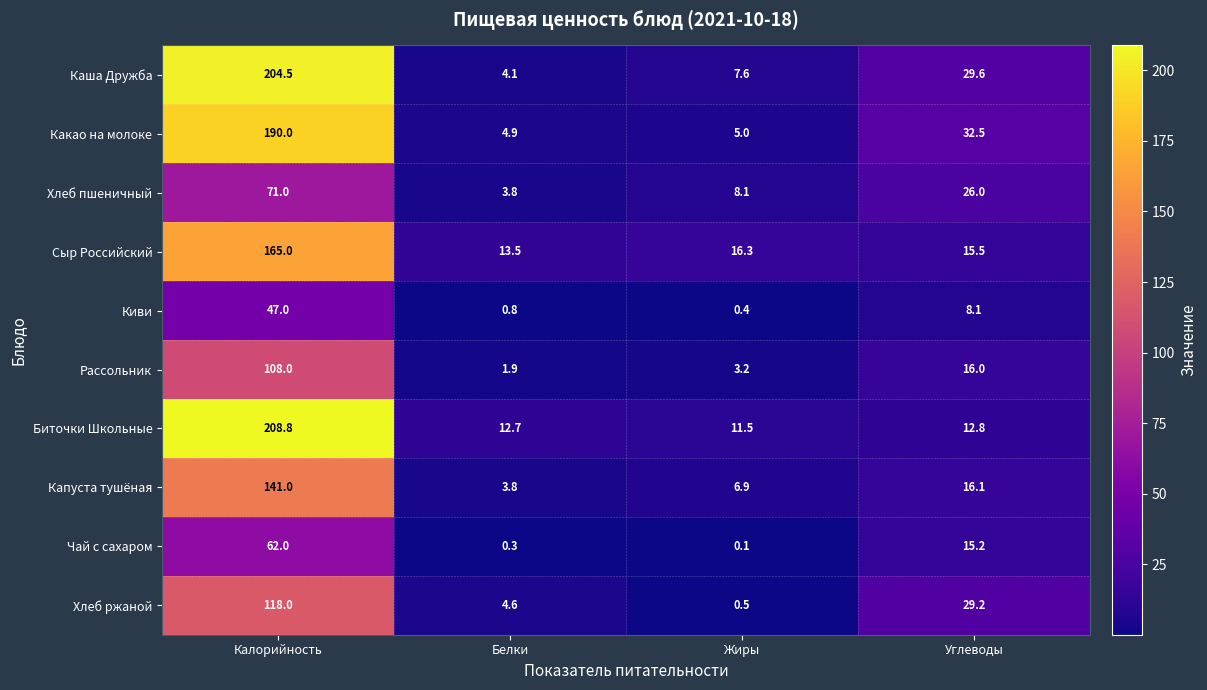

List the series in order of their peak value, lowest first.

Киви, Чай с сахаром, Хлеб пшеничный, Рассольник, Хлеб ржаной, Капуста тушёная, Сыр Российский, Какао на молоке, Каша Дружба, Биточки Школьные